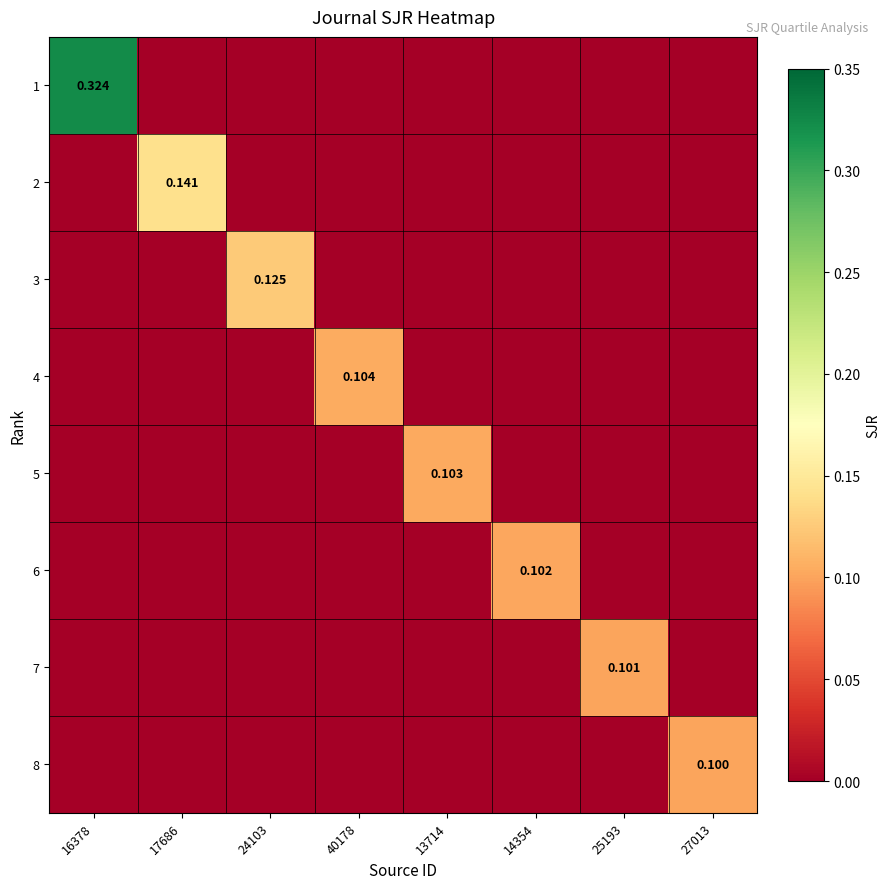

How many series are shown in this chart?

8